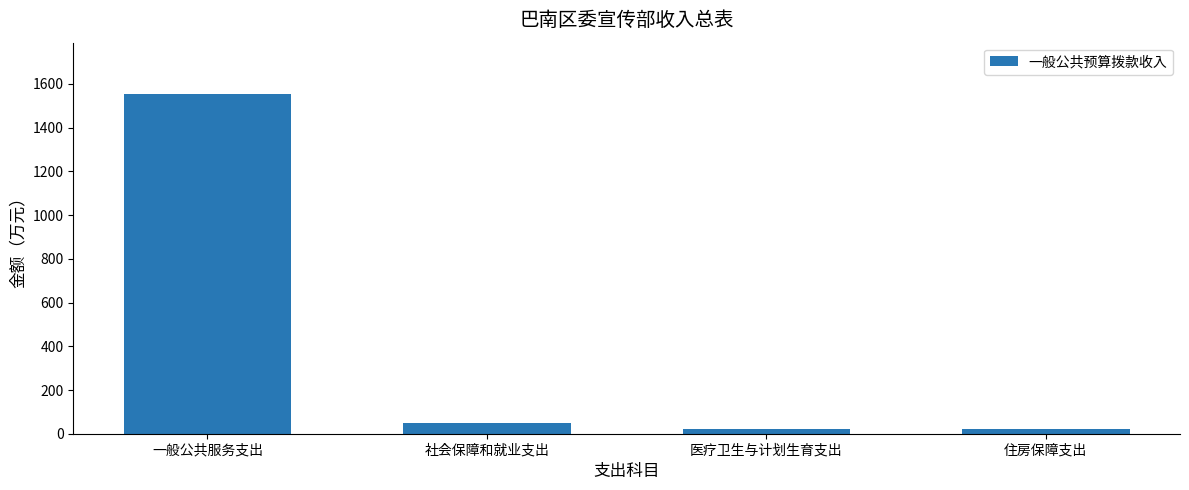

What is the difference between the maximum and minimum values?

1534.7